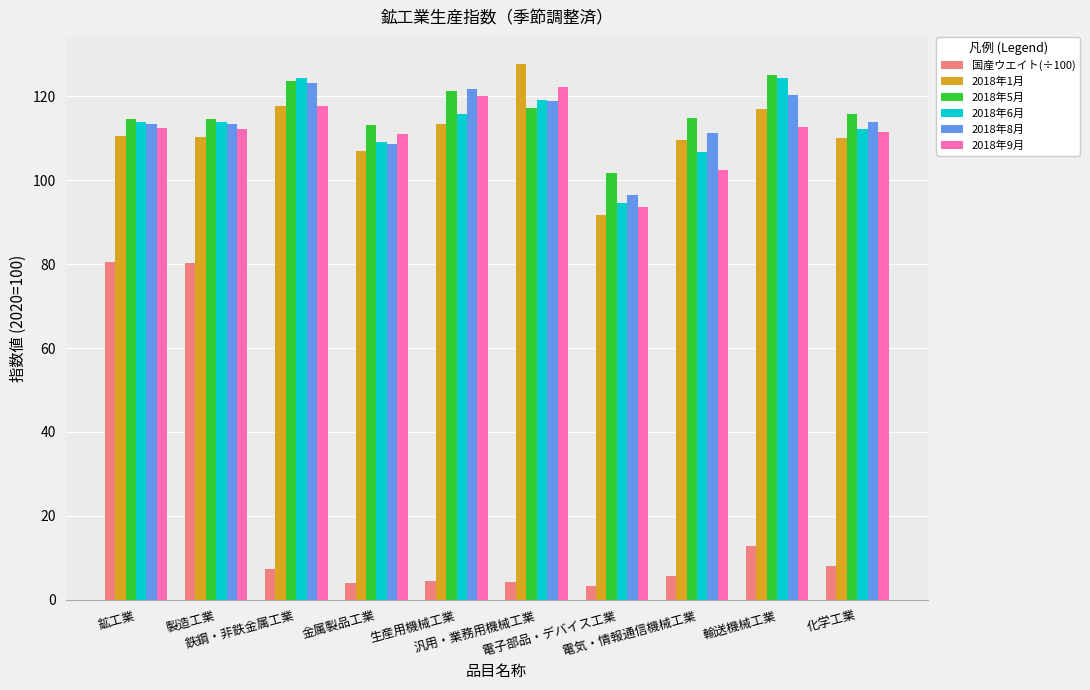

Count the number of data series in this chart.

6